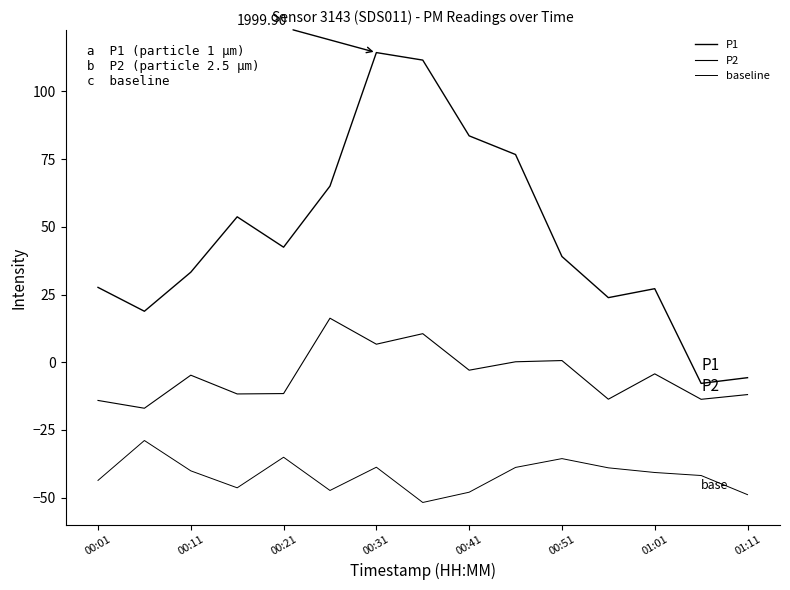

True or false: P1 and baseline cross at least once.

False